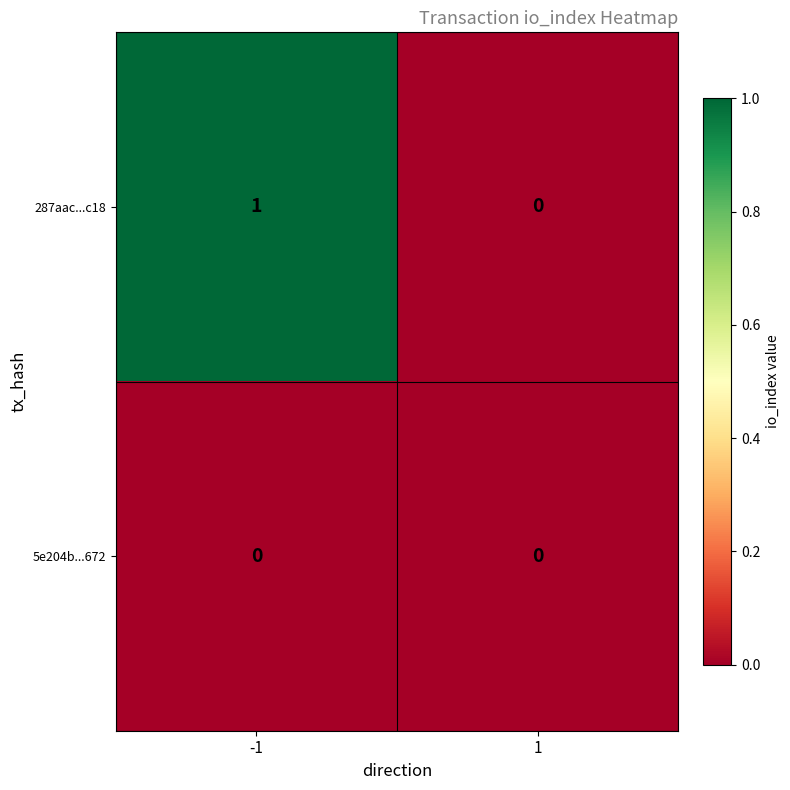

List the series in order of their overall mean, highest first.

287aac...c18, 5e204b...672